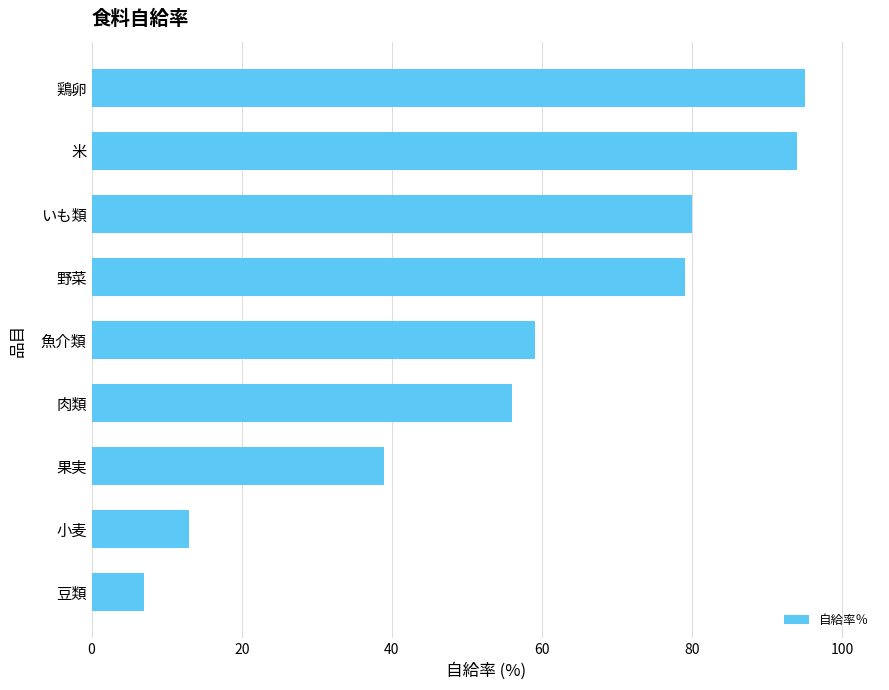

List the labels in order of value, smallest first.

豆類, 小麦, 果実, 肉類, 魚介類, 野菜, いも類, 米, 鶏卵